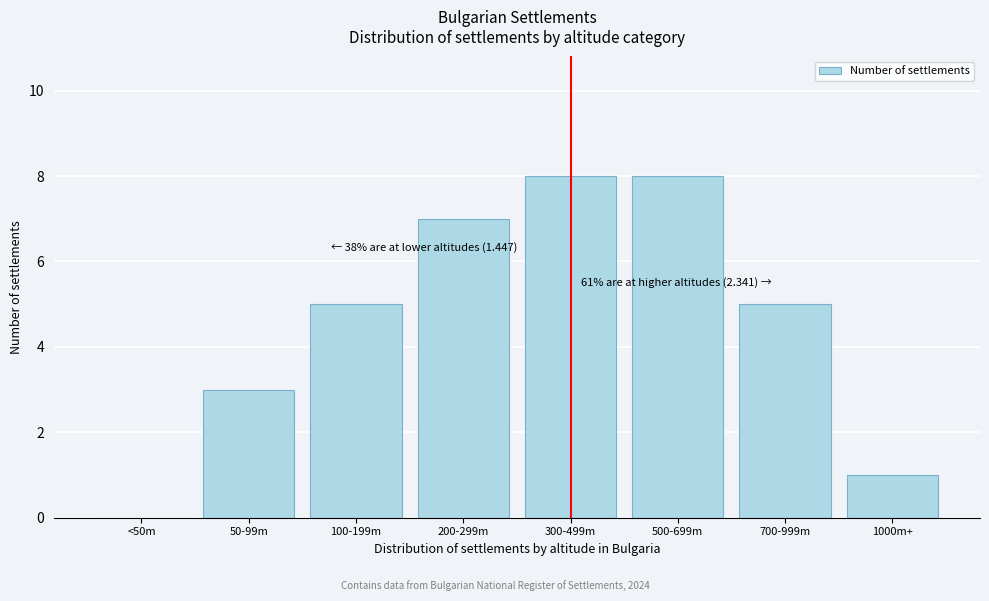

Reading left to right, list all the values displayed in this chart.

<50m=0	50-99m=3	100-199m=5	200-299m=7	300-499m=8	500-699m=8	700-999m=5	1000m+=1